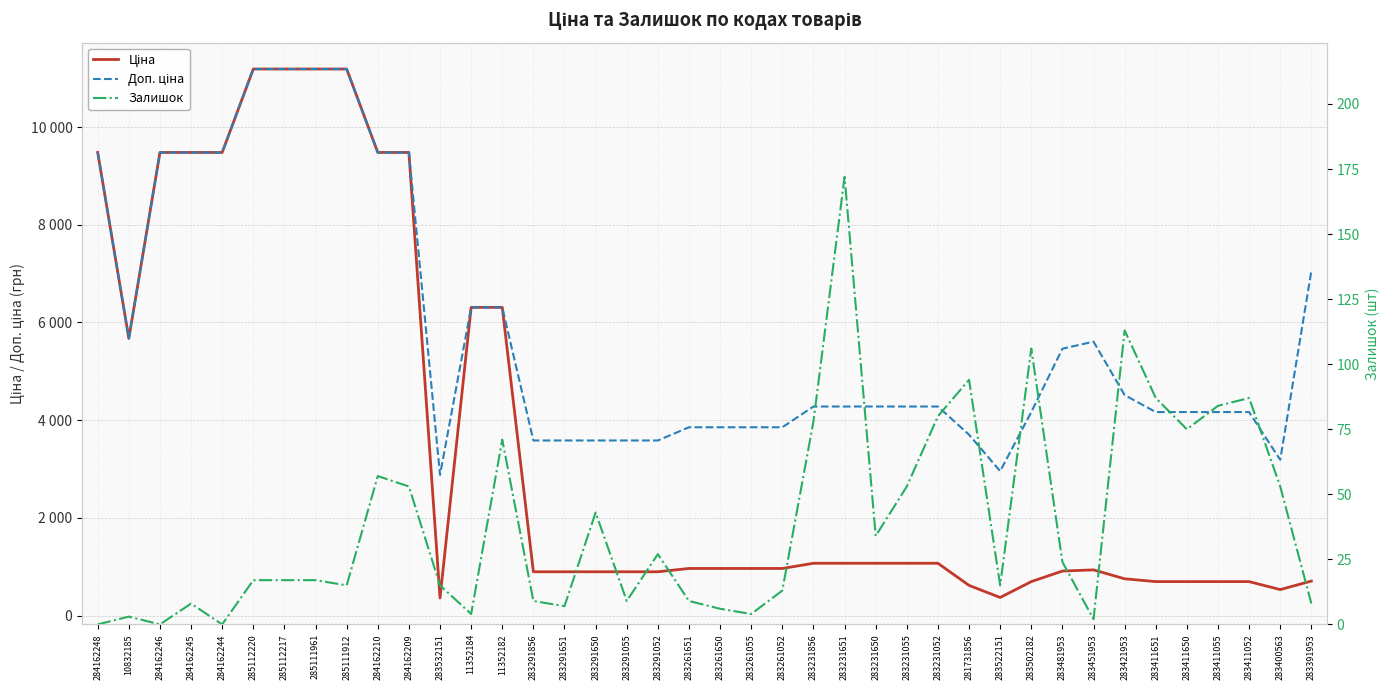

Which series changed the most between 283231651 and 283481953?

Доп. ціна